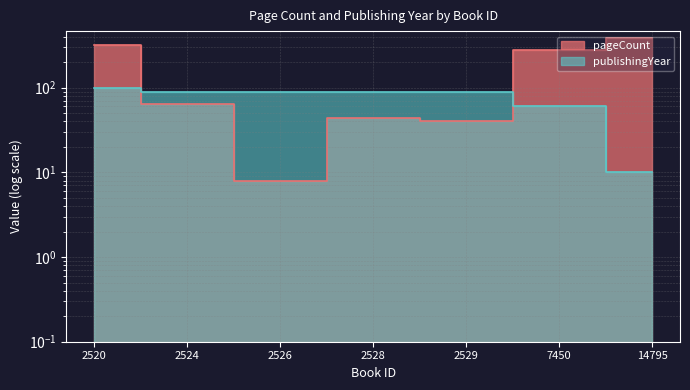

After their last crossing, which series has the higher values: publishingYear or pageCount?

pageCount